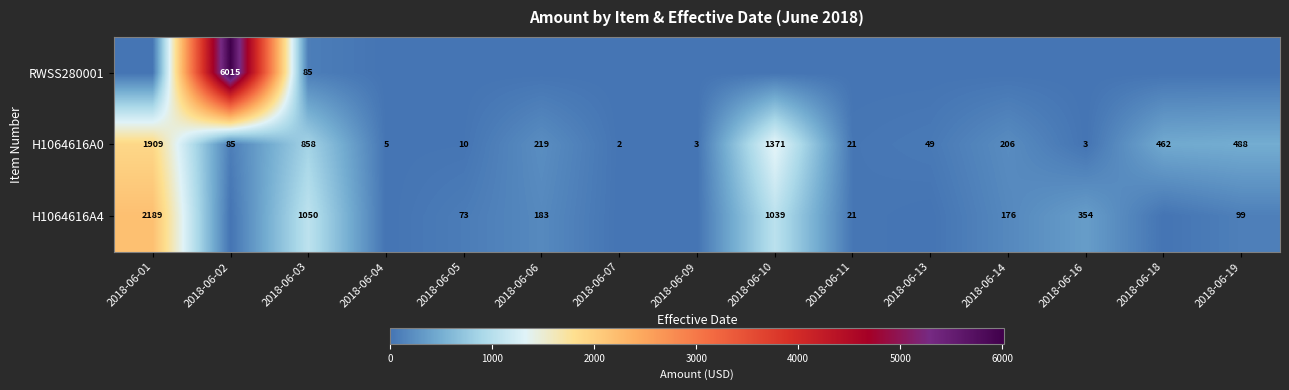

What is the maximum value shown in the chart?

6015.0